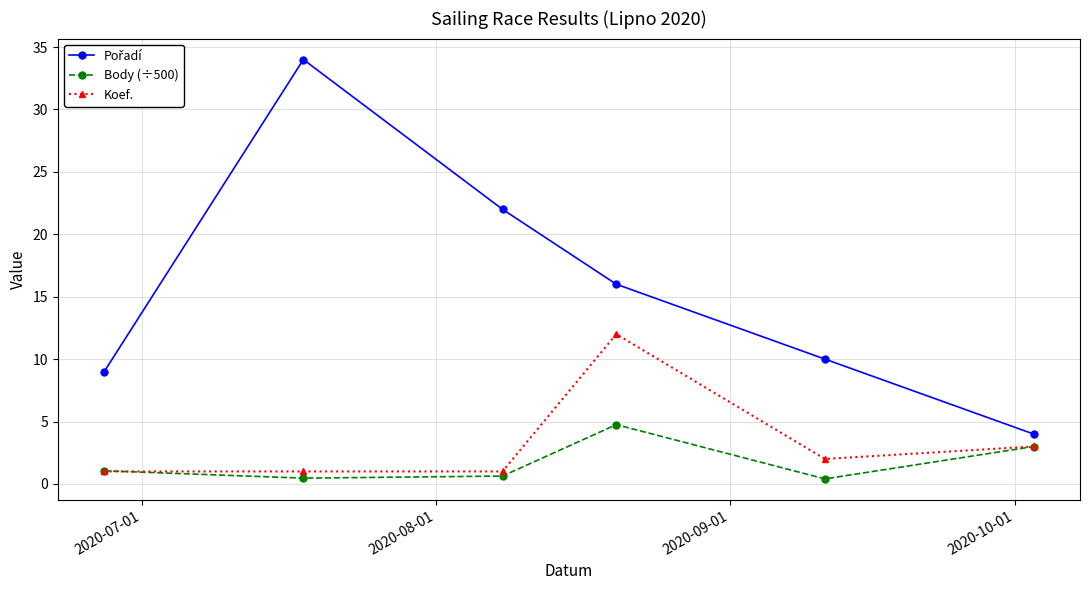

True or false: Koef. has more than 2 points higher than both neighbors.

False